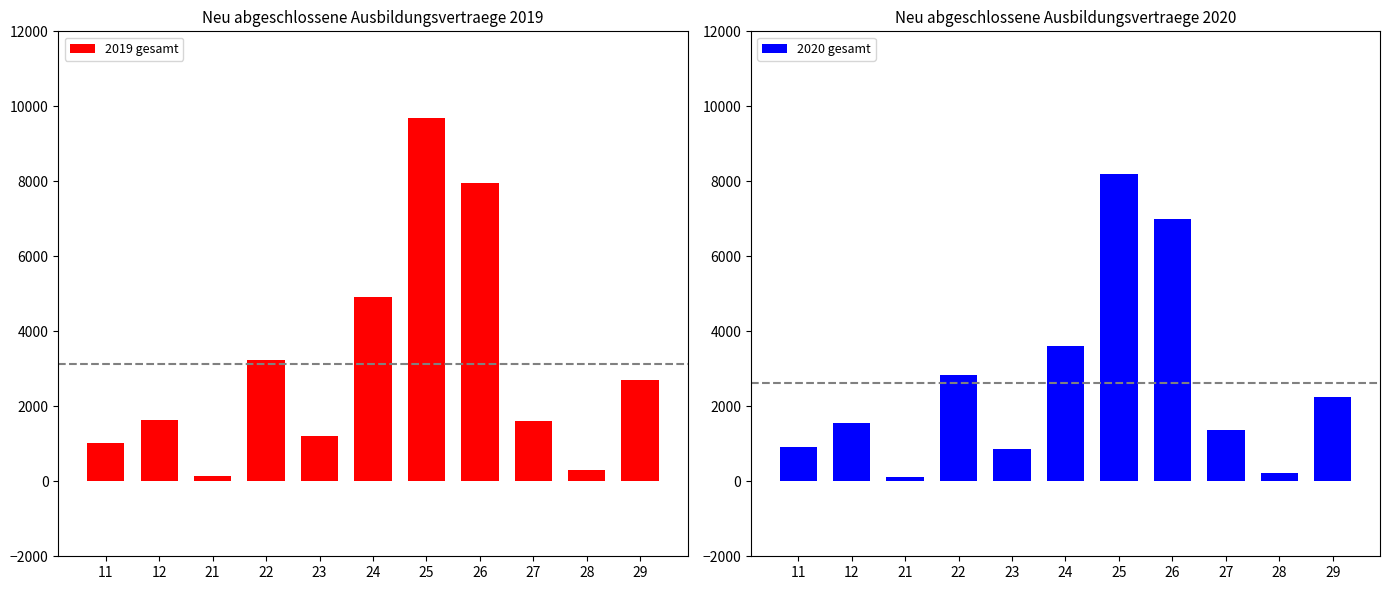

What is the sum of all 2020 gesamt values?

28884